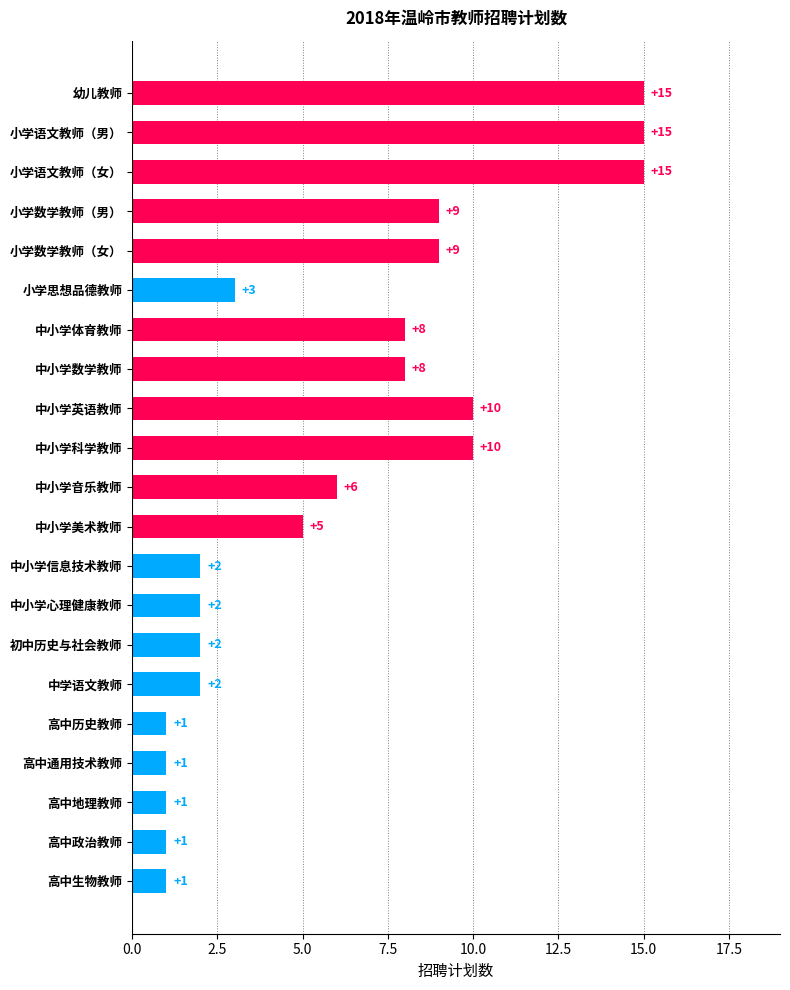

How many data points are less than 5?

10